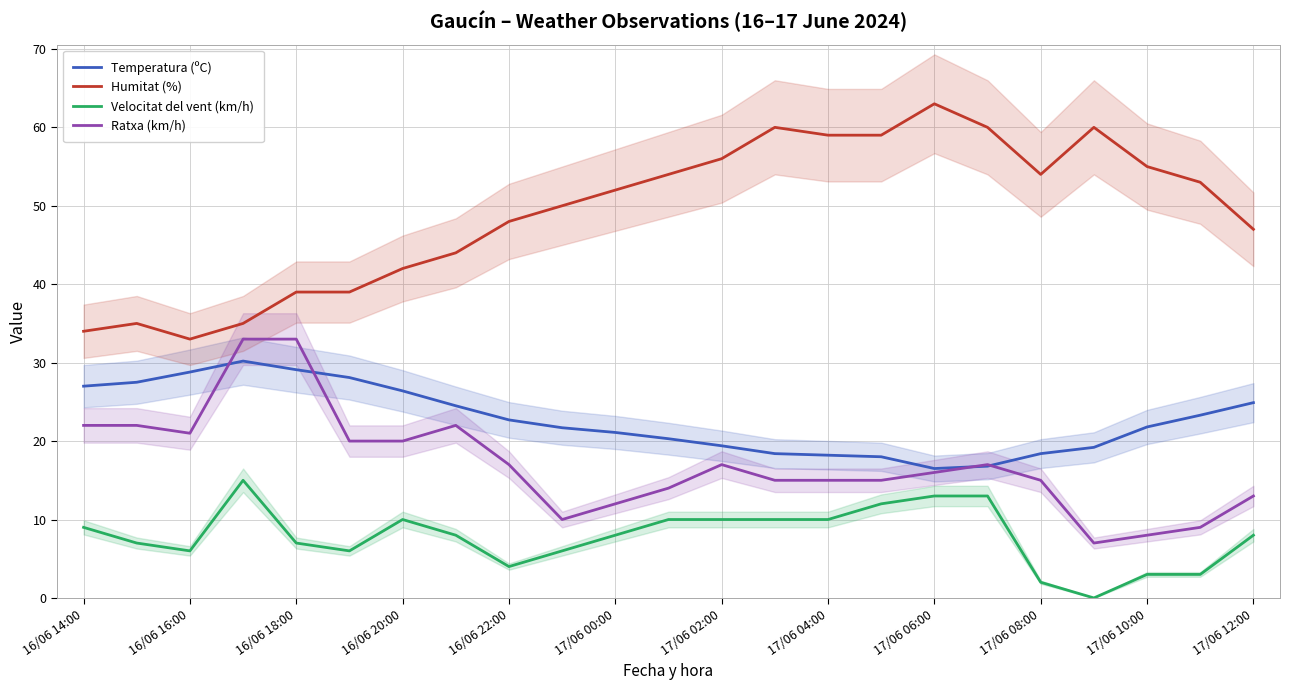

True or false: Velocitat del vent (km/h) has more than 0 points higher than both neighbors.

True